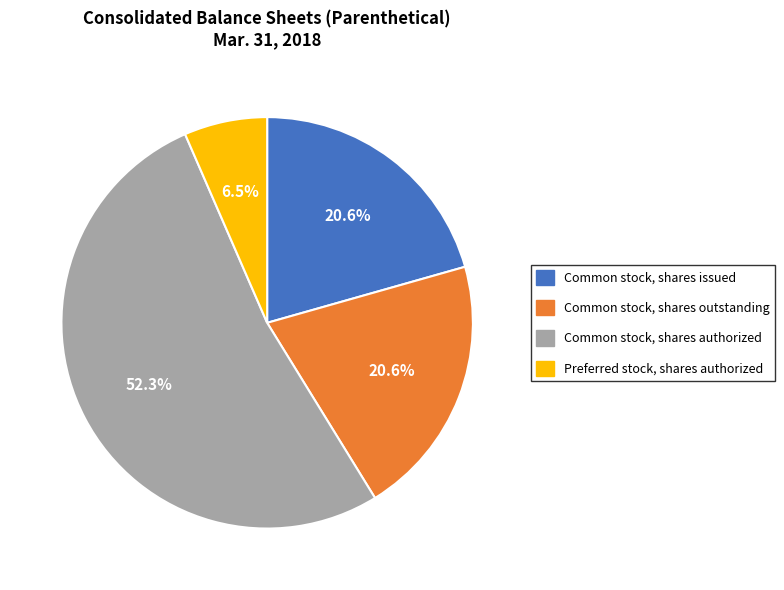

Is it true that Common stock, shares issued is 21% of the pie?

True